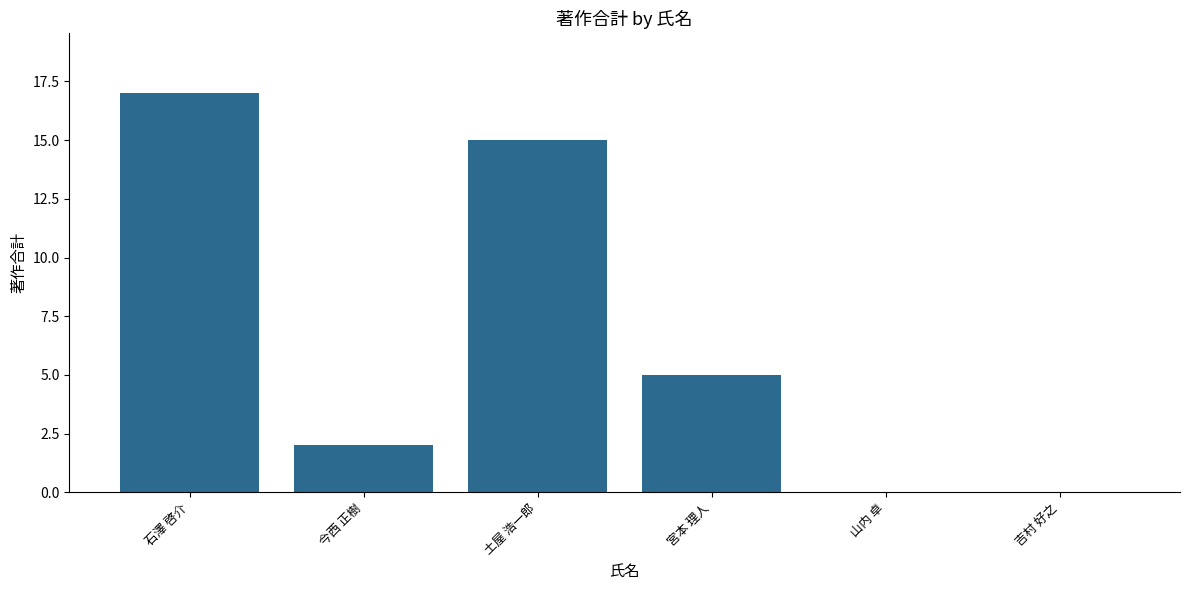

Are the bars grouped side by side (vs. stacked)?

No